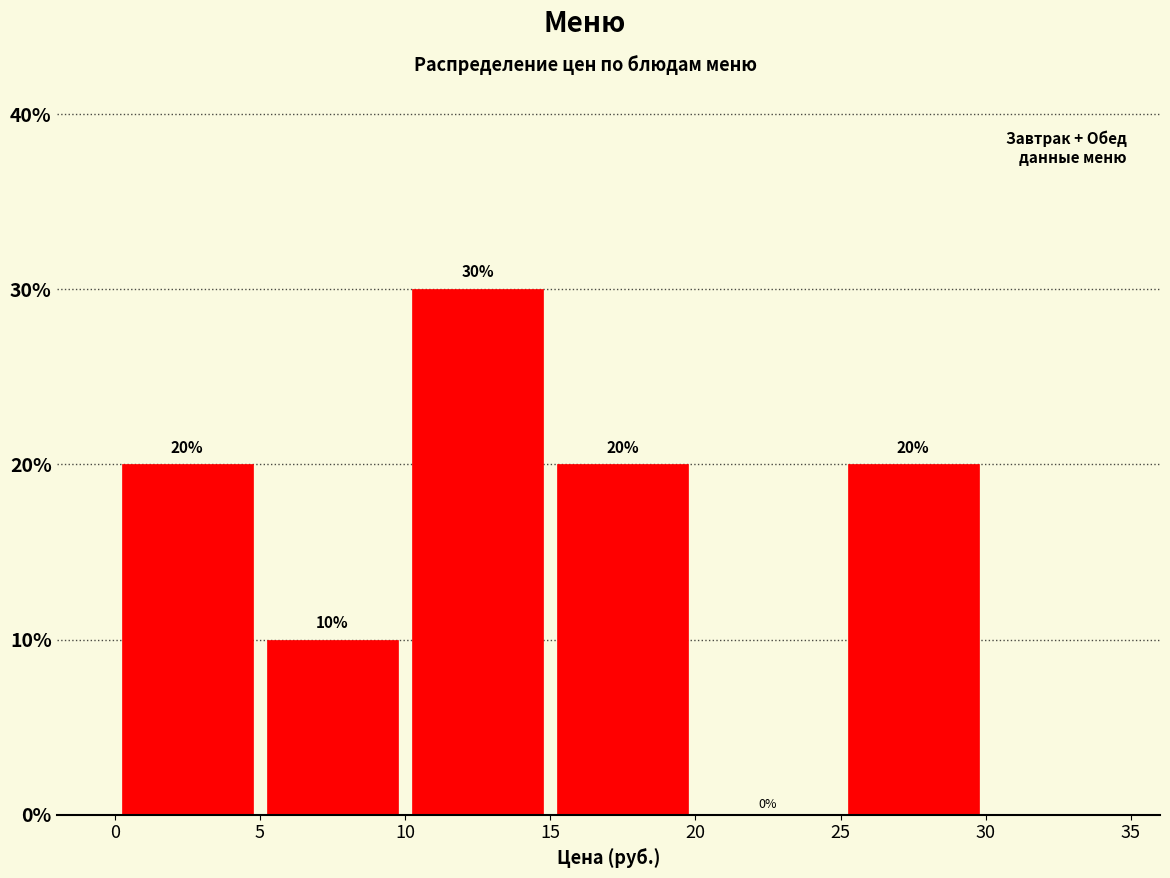

Reading left to right, list every bar in this chart as the range it spans on the x-axis followed by its height.

0 to 5: 20
5 to 10: 10
10 to 15: 30
15 to 20: 20
20 to 25: 0
25 to 30: 20